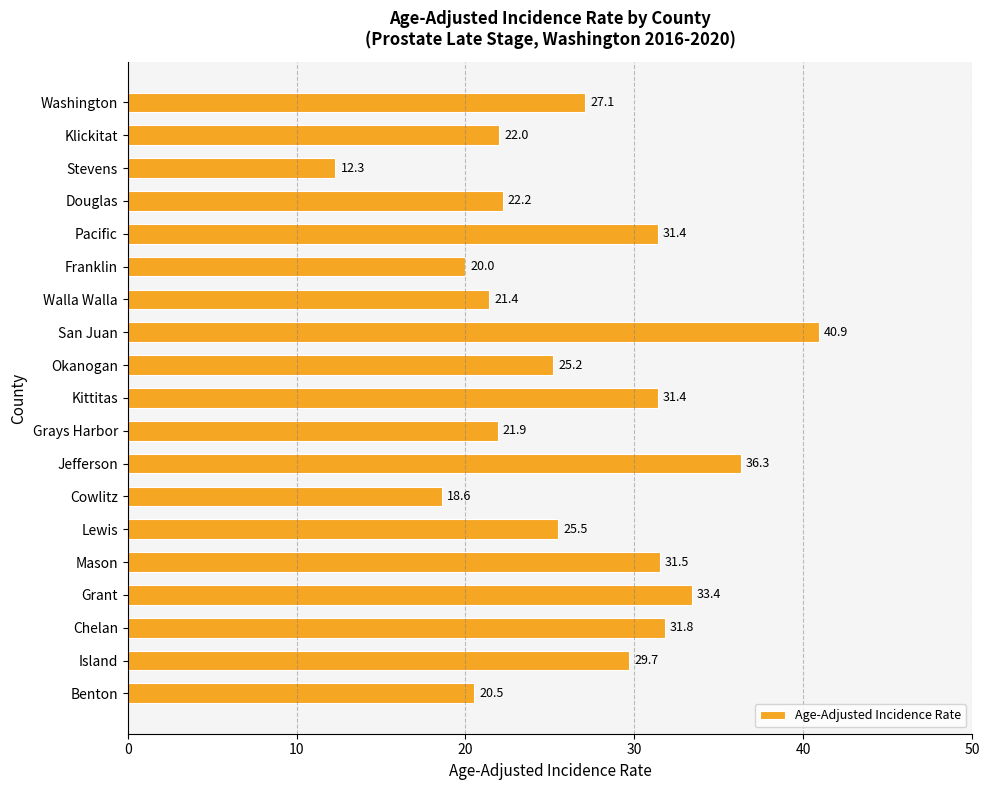

Reading top to bottom, what are all the values shown in this chart?

Washington=27.1	Klickitat=22.0	Stevens=12.3	Douglas=22.2	Pacific=31.4	Franklin=20.0	Walla Walla=21.4	San Juan=40.9	Okanogan=25.2	Kittitas=31.4	Grays Harbor=21.9	Jefferson=36.3	Cowlitz=18.6	Lewis=25.5	Mason=31.5	Grant=33.4	Chelan=31.8	Island=29.7	Benton=20.5